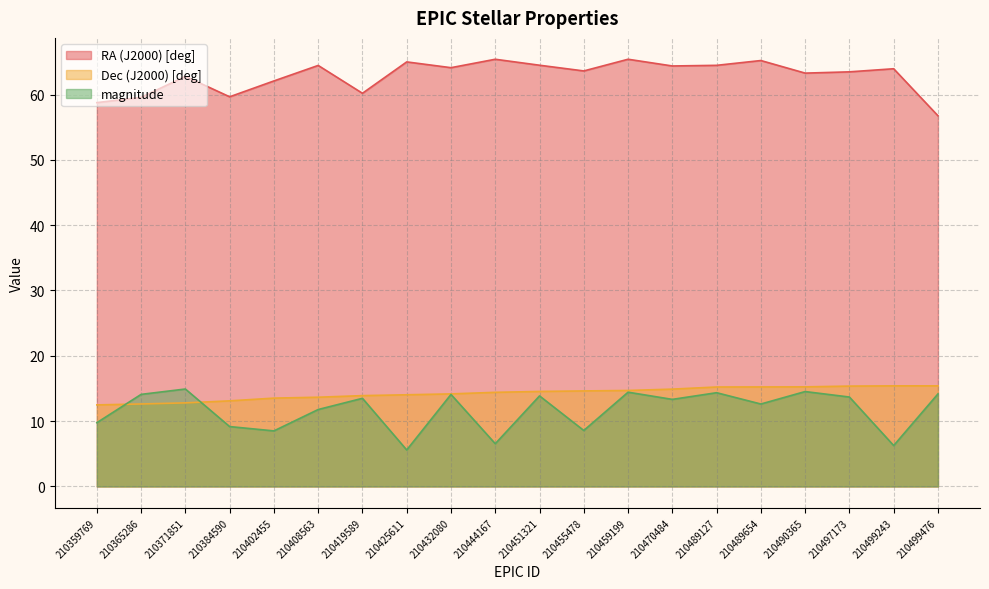

At which category is the sum across all series the highest?

210459199